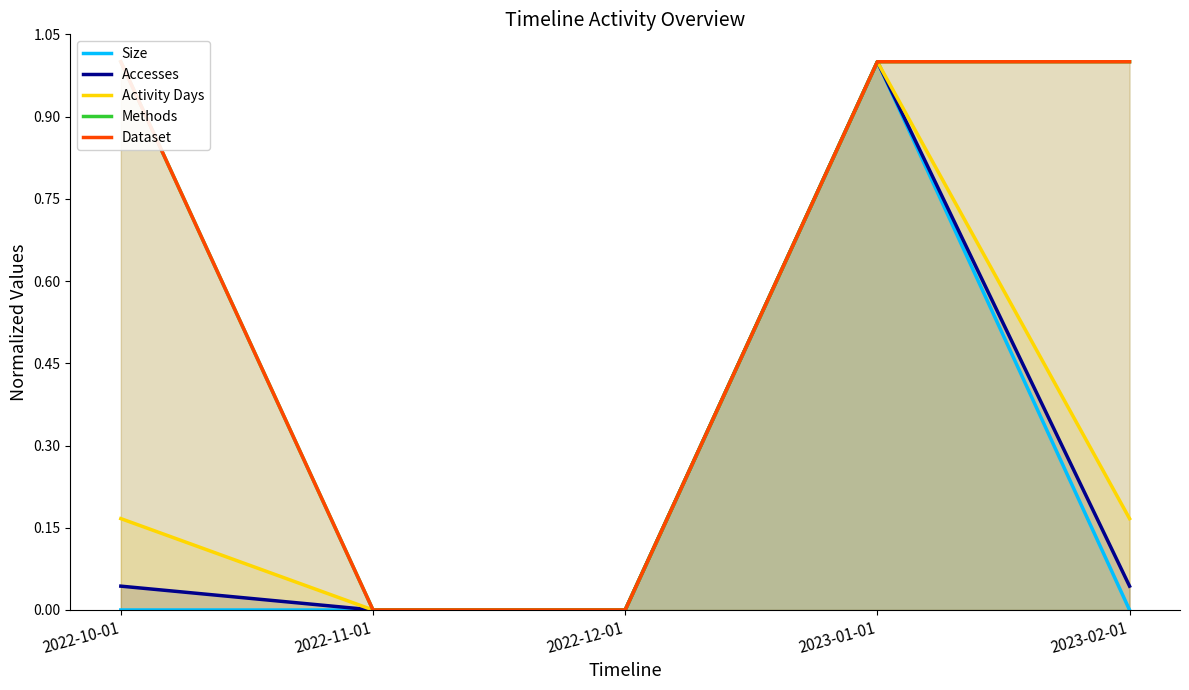

What are all the series names shown in the legend?

Size, Accesses, Activity Days, Methods, Dataset